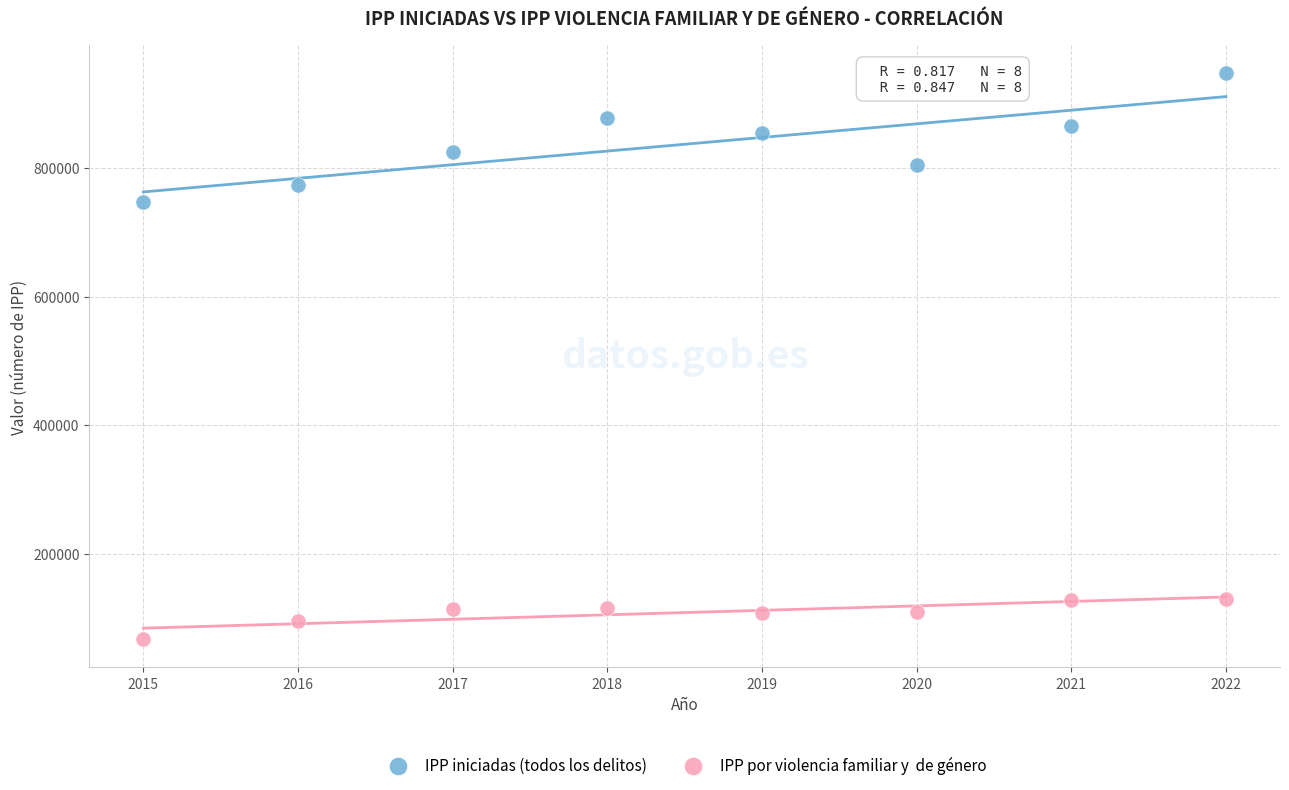

Across all data points, what is the range of X values (max minus min)?

7